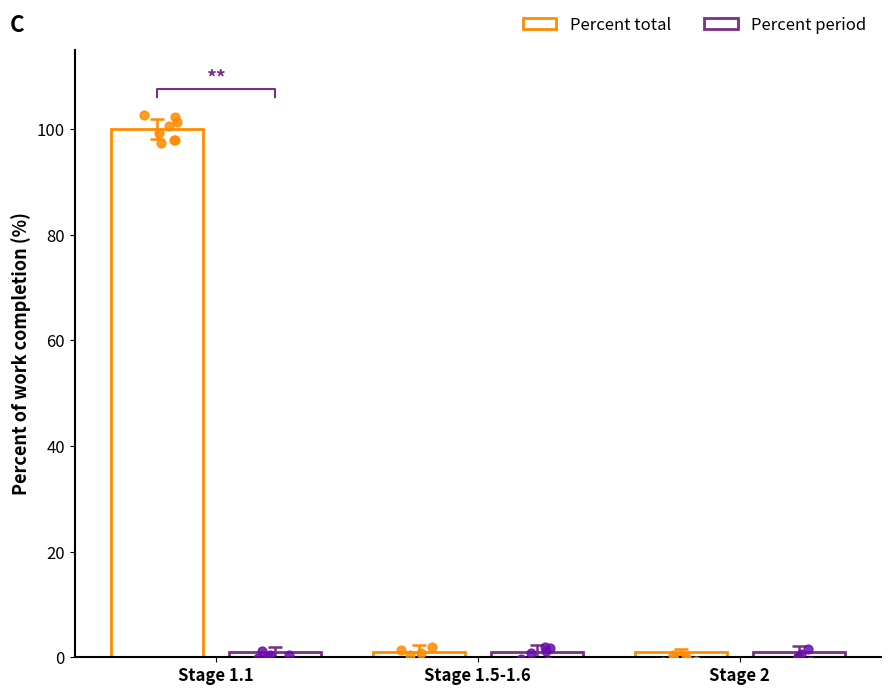

Which series has the widest spread of Y values?

Percent_total